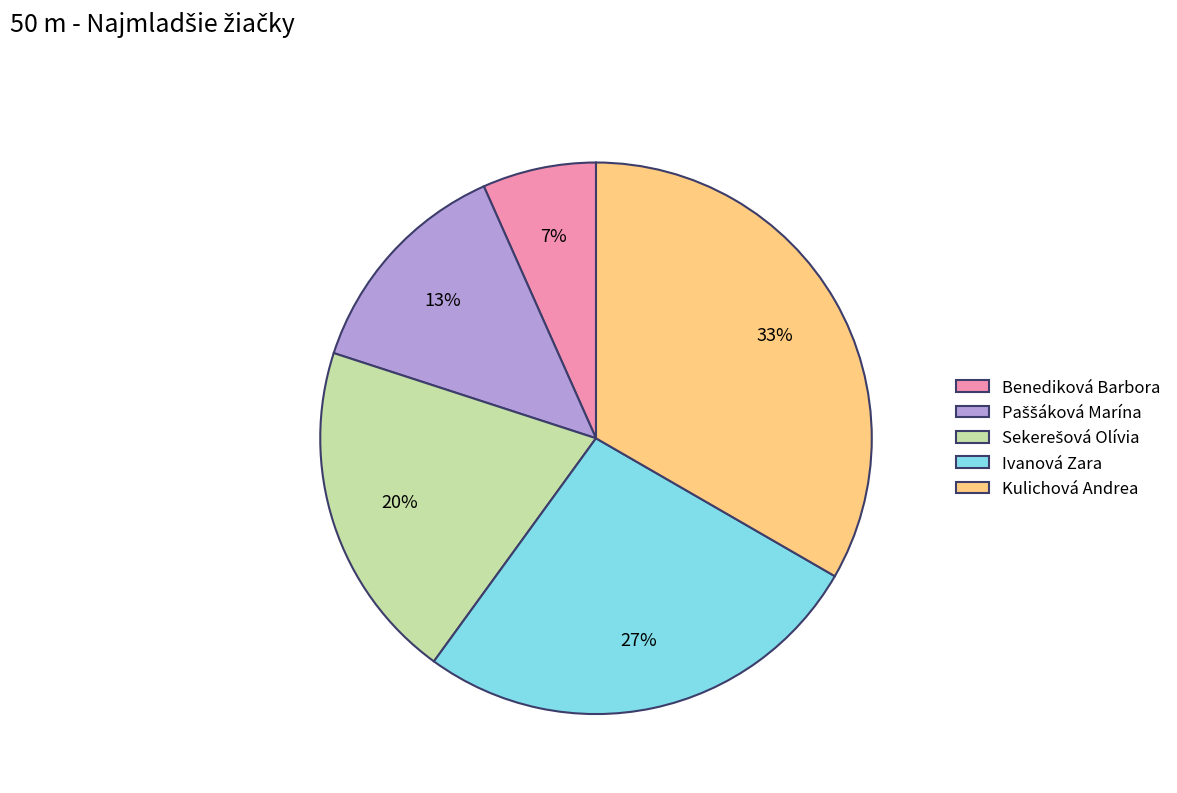

To the nearest percent, what is the average slice percentage?

20%